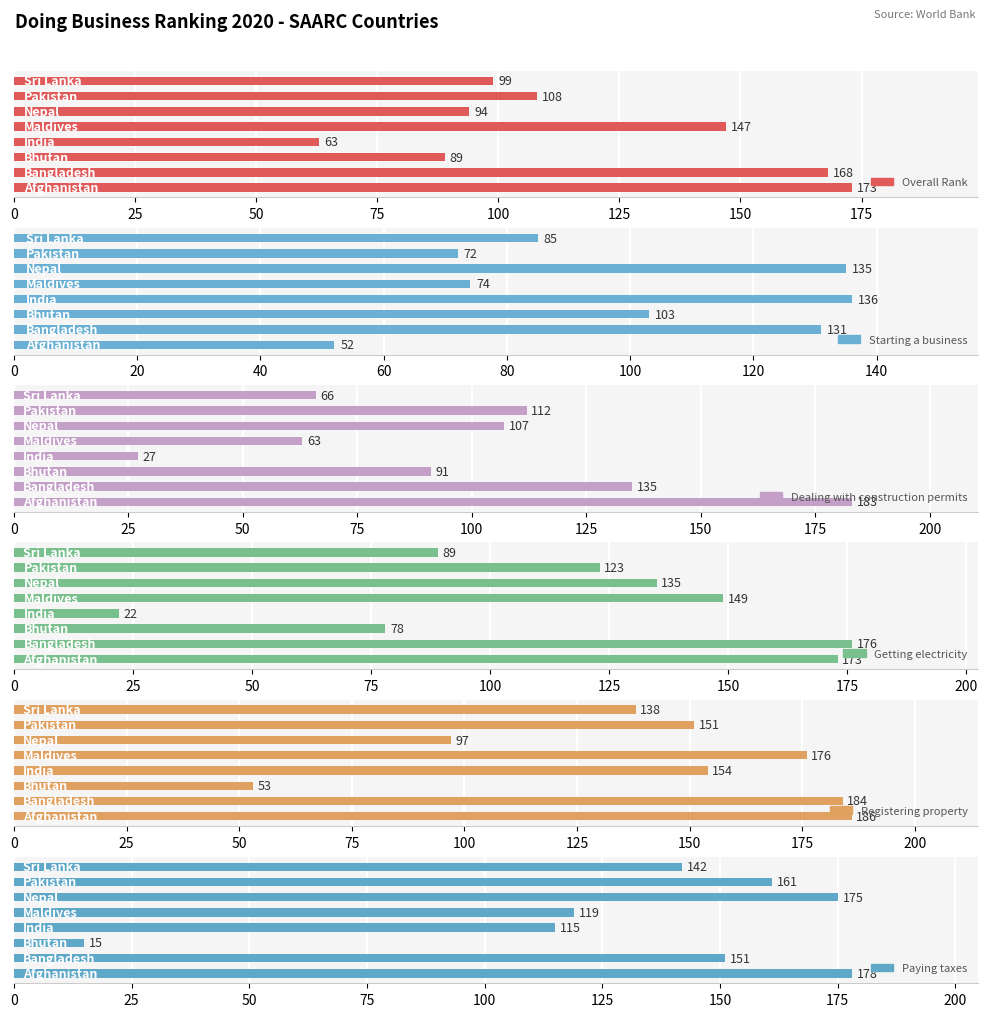

List the labels in order of Getting electricity value, smallest first.

India, Bhutan, Sri Lanka, Pakistan, Nepal, Maldives, Afghanistan, Bangladesh